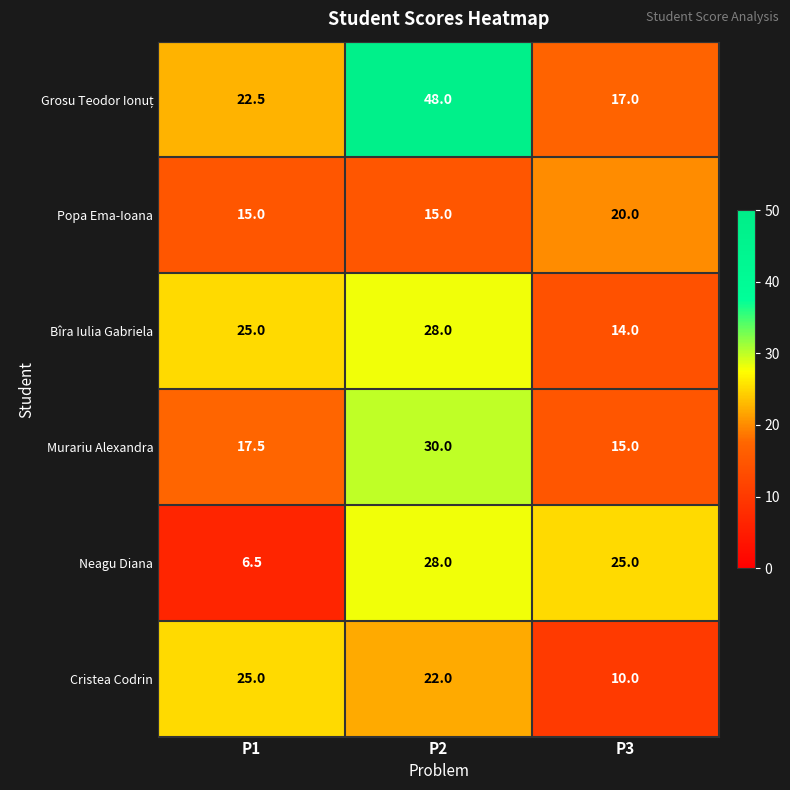

How many categories are shown in the chart?

3